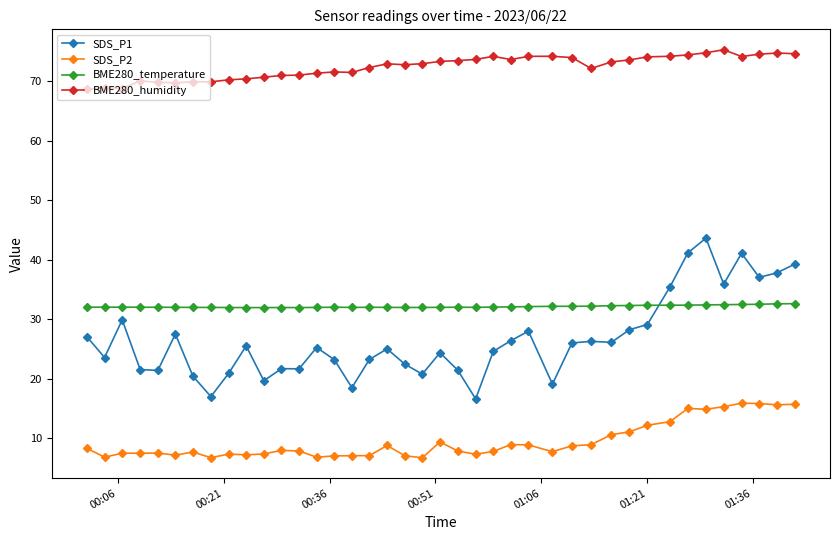

What is the difference between the maximum and second lowest values in the BME280_temperature series?

0.7